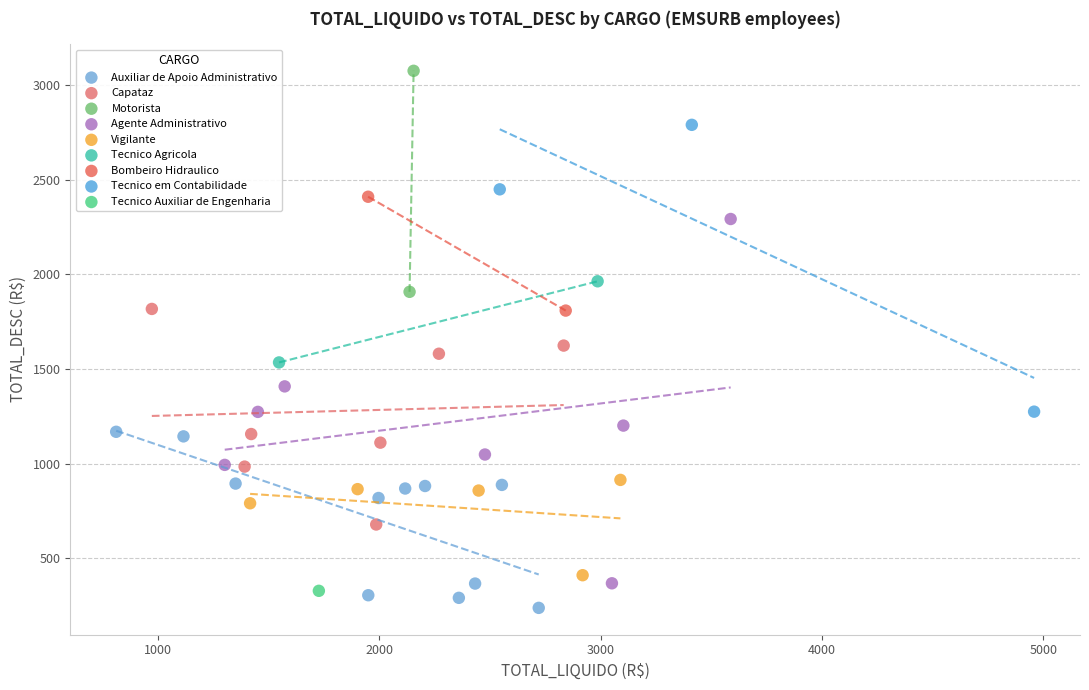

What are all the series names shown in the legend?

Auxiliar de Apoio Administrativo, Capataz, Motorista, Agente Administrativo, Vigilante, Tecnico Agricola, Bombeiro Hidraulico, Tecnico em Contabilidade, Tecnico Auxiliar de Engenharia